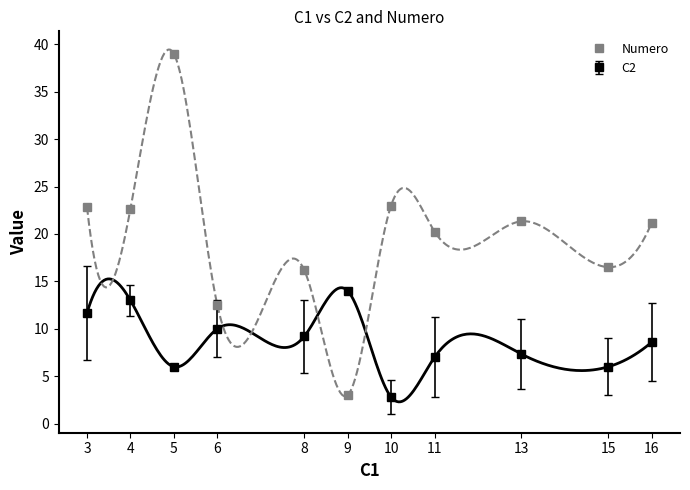

What is the value of the 4th point from the left?

12.5